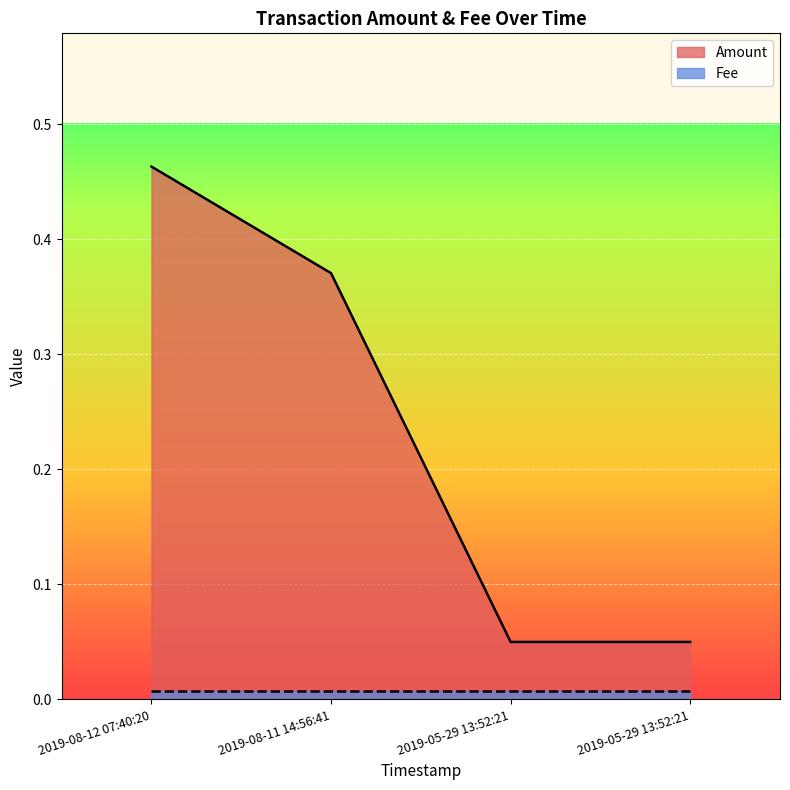

True or false: the data shows 0.1 at 2019-05-29 13:52:21.

True